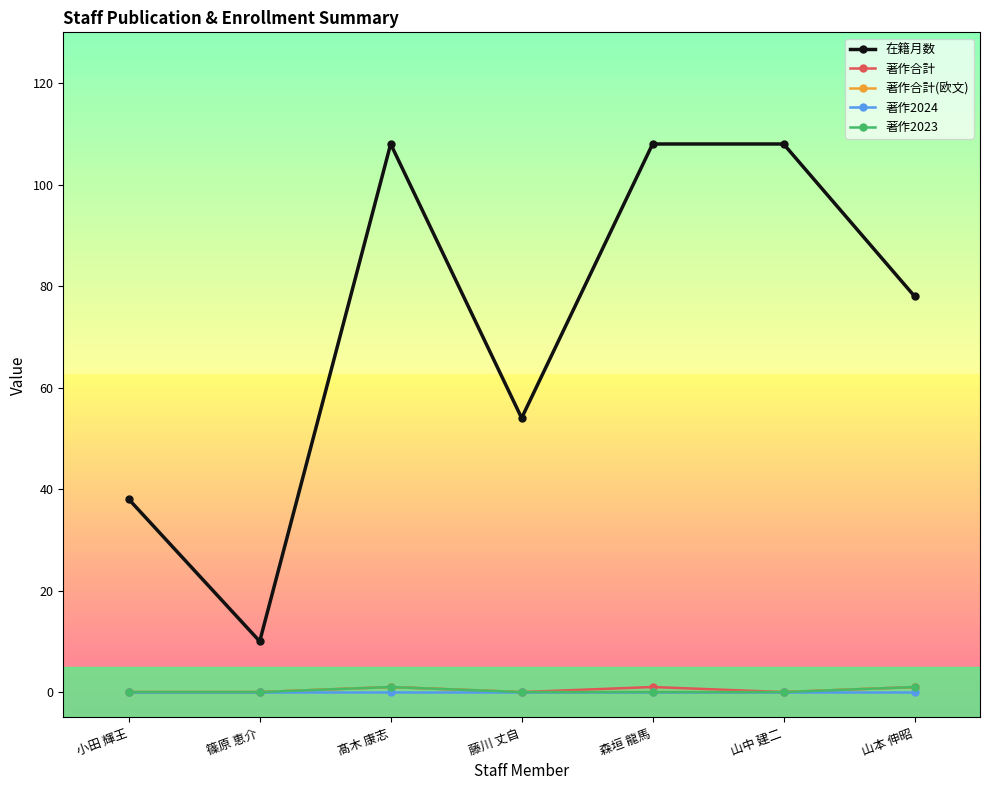

Which series has the widest spread of values?

在籍月数